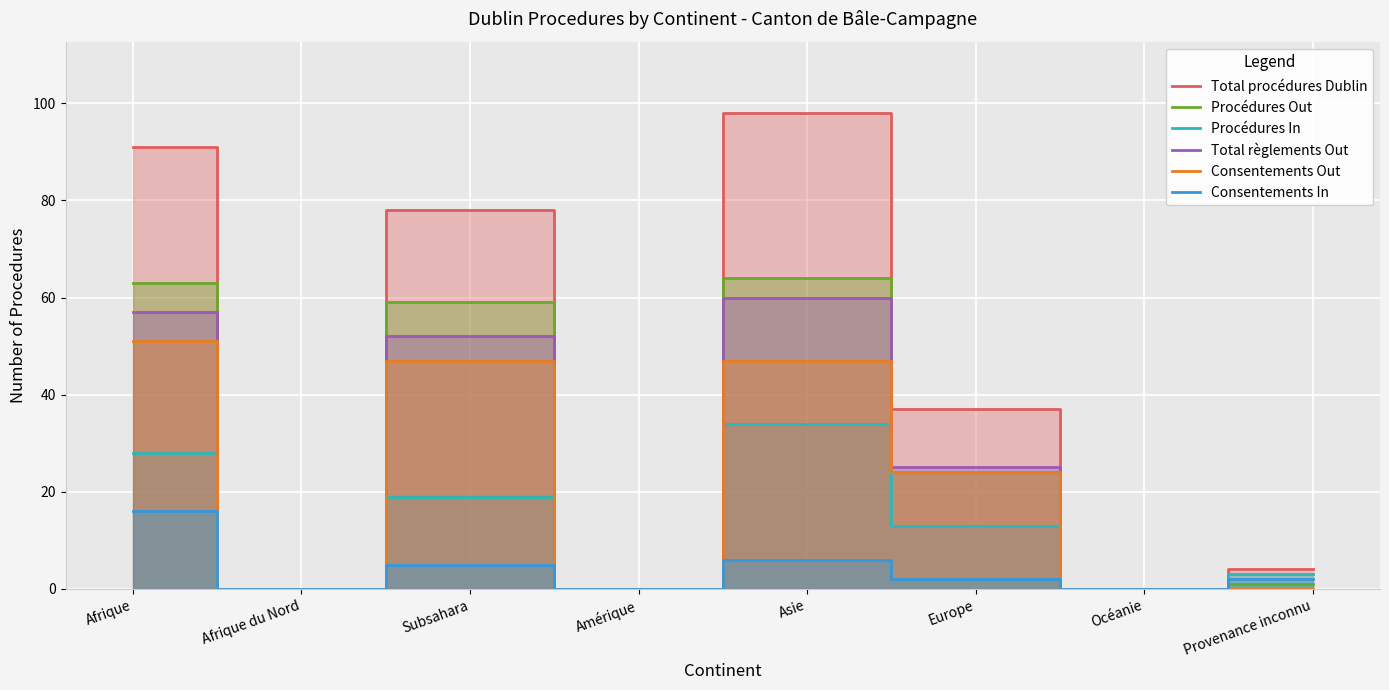

List the labels in order of Total règlements Out value, smallest first.

Afrique du Nord, Amérique, Océanie, Provenance inconnu, Europe, Subsahara, Afrique, Asie